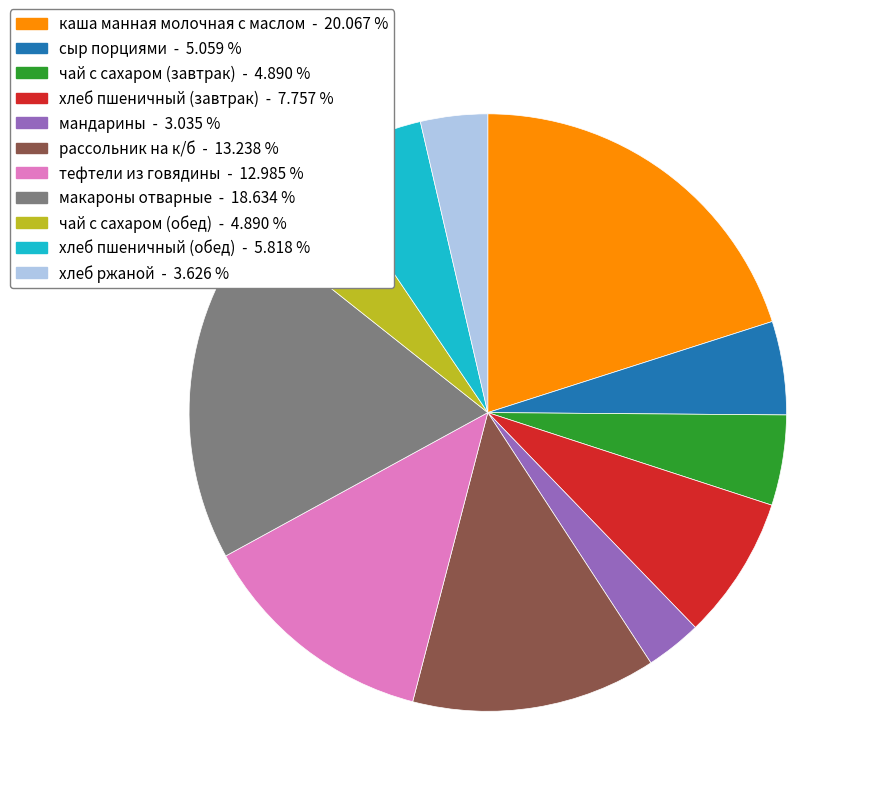

Is the sum of чай с сахаром (обед) and сыр порциями greater than half?

No